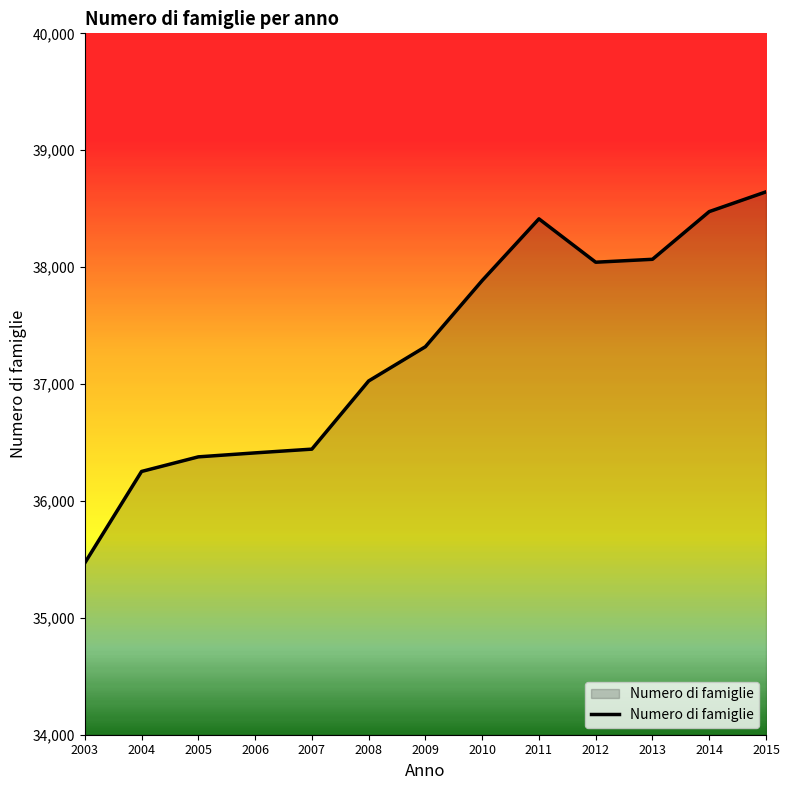

What is the difference between the maximum and minimum values?

3175